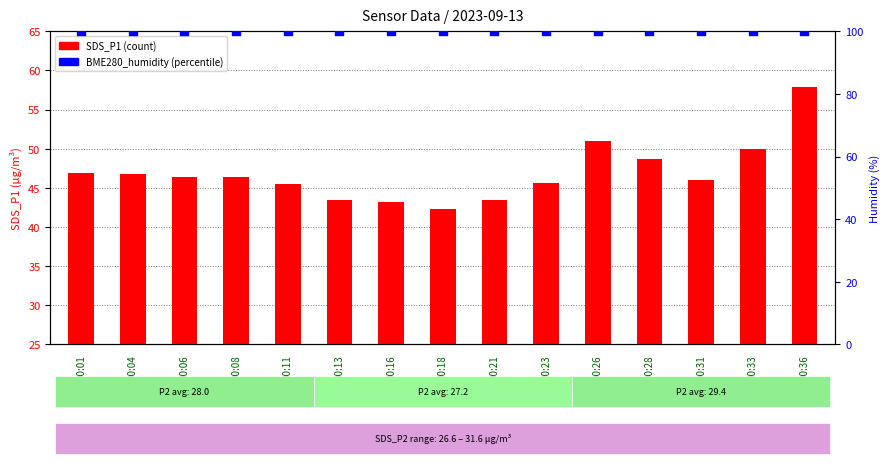

Which series contains the lowest Y value?

SDS_P1